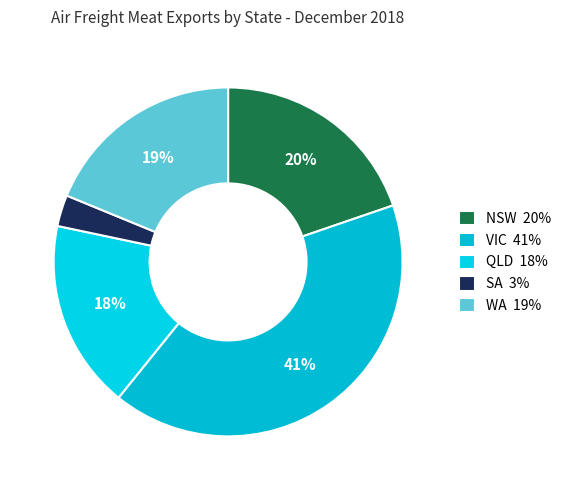

To the nearest percent, what is the difference between the WA and SA slice percentages?

16%